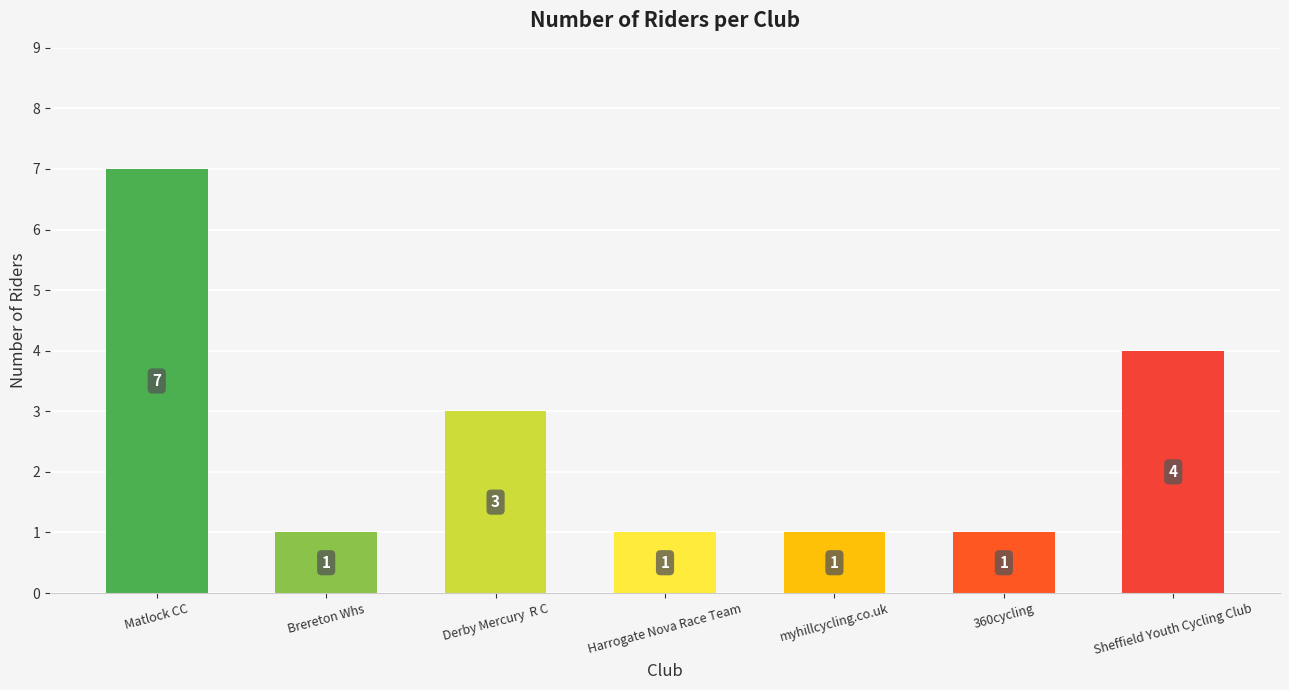

What is the label of the 4th bar from the right?

Harrogate Nova Race Team